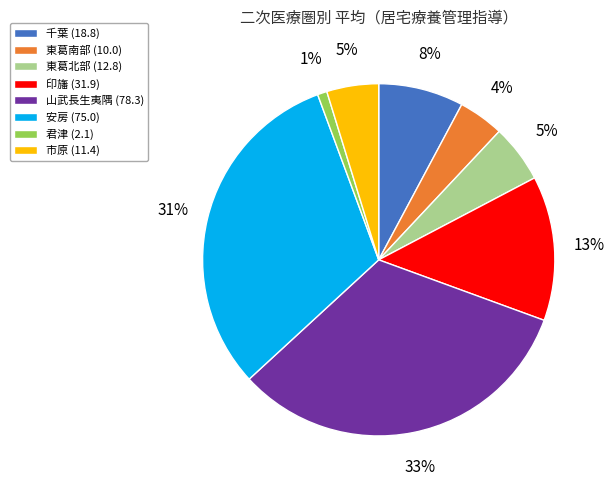

How many slices are in this pie chart?

8